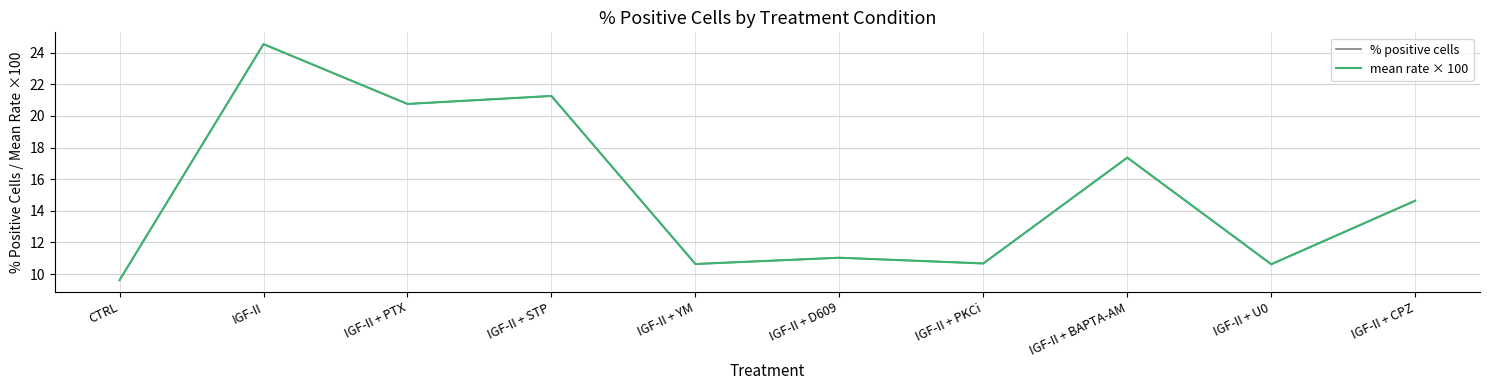

Which series has the largest total across all categories?

% positive cells